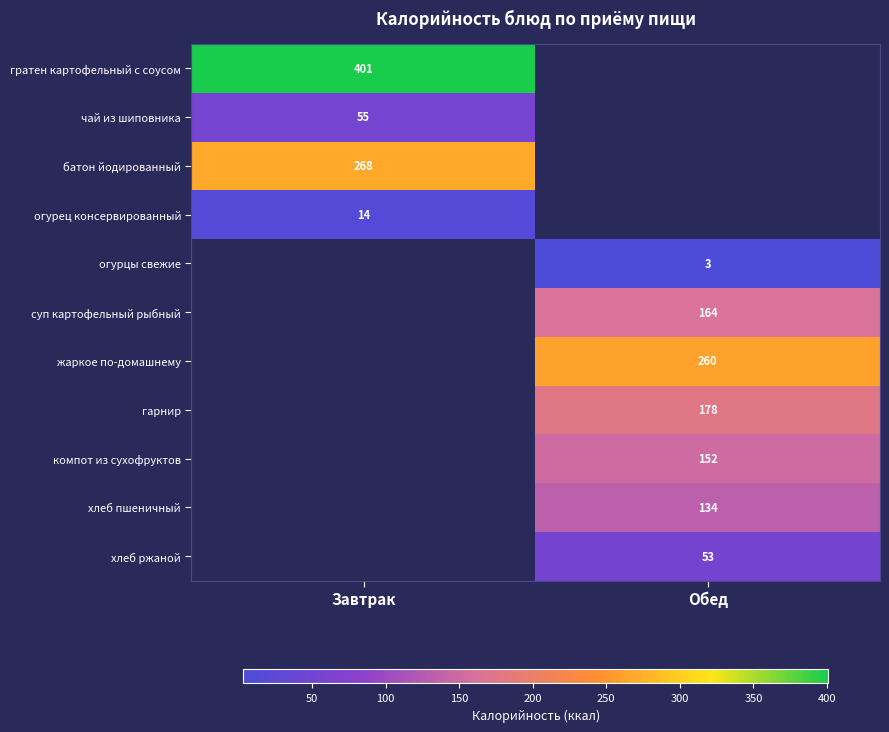

Is it true that хлеб пшеничный equals 230 at Обед?

False